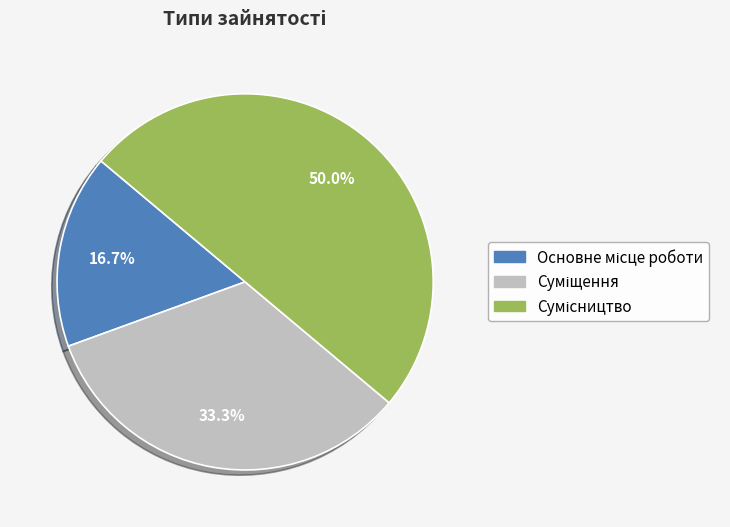

What is the total percentage of Суміщення and Сумісництво?

83.3%